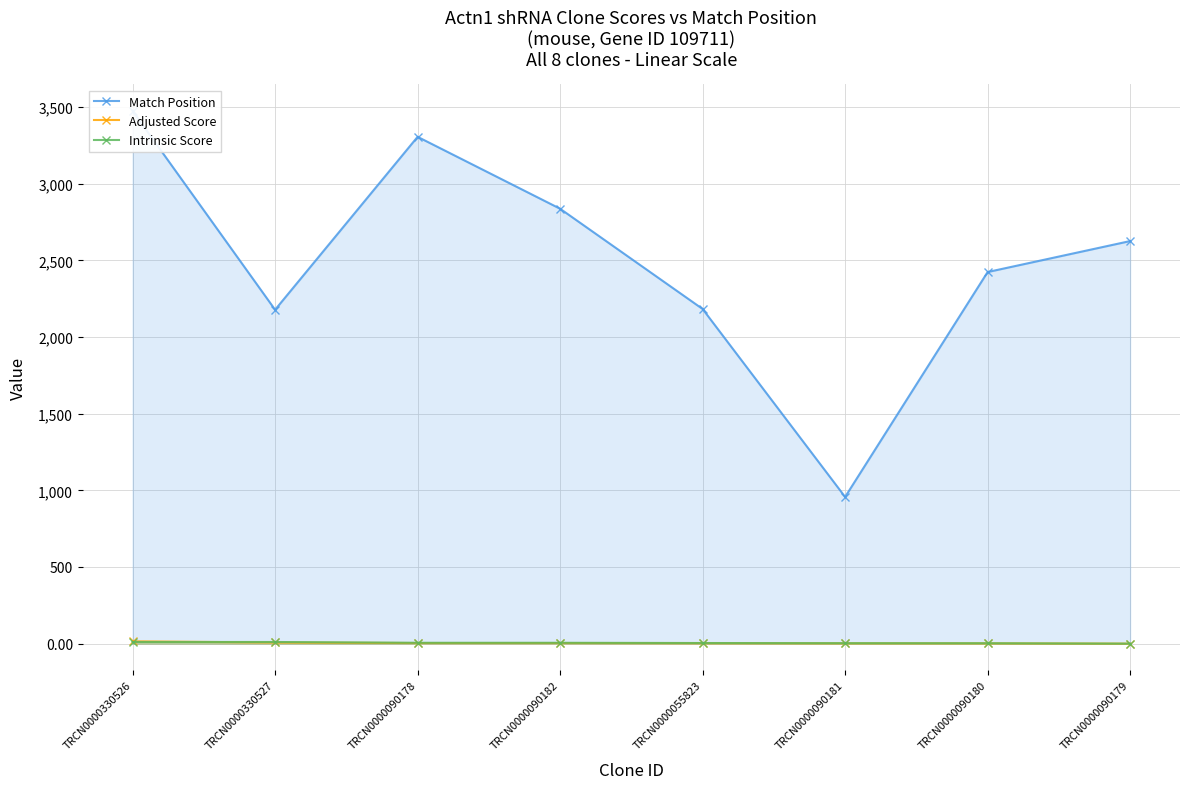

True or false: Adjusted Score and Intrinsic Score intersect in this chart.

True